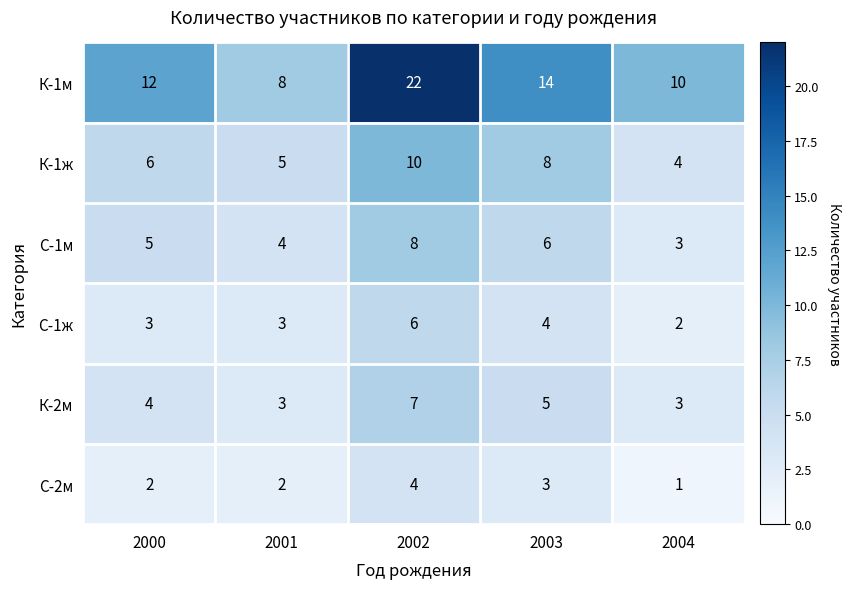

What is the approximate value of К-1ж at 2003?

8